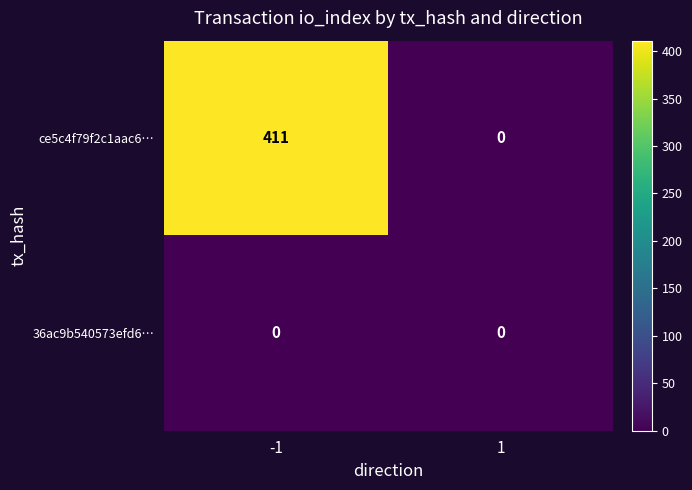

What is the sum of the ce5c4f79f2c1aac6… values at 1 and -1?

411